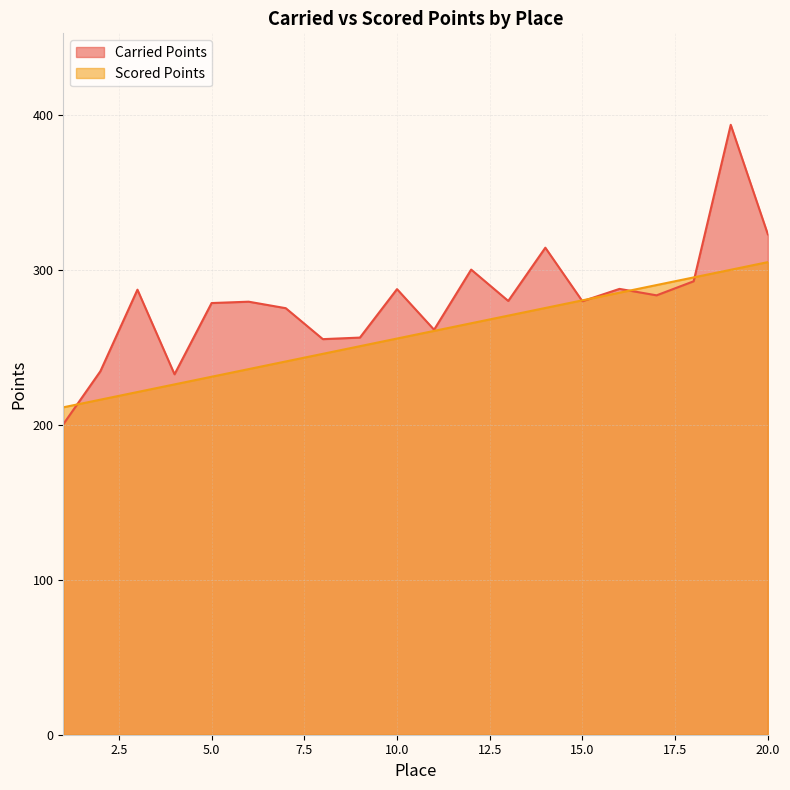

What is the sum of the Scored Points values at 8 and 6?

481.8